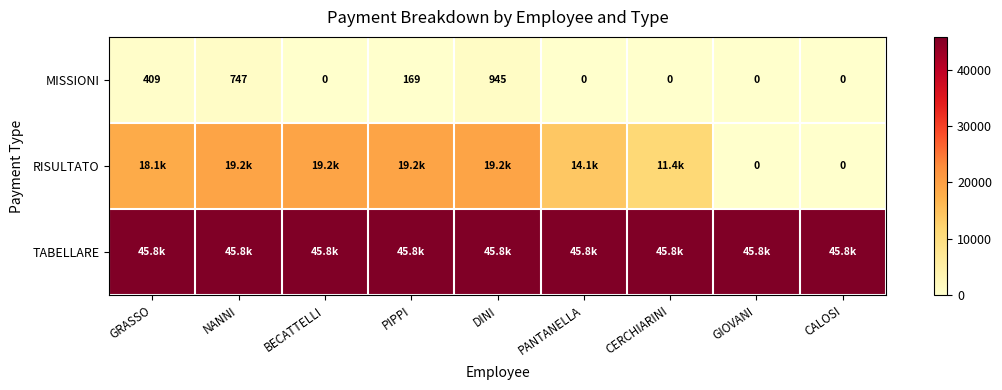

At which label is MISSIONI closest to 472?

GRASSO